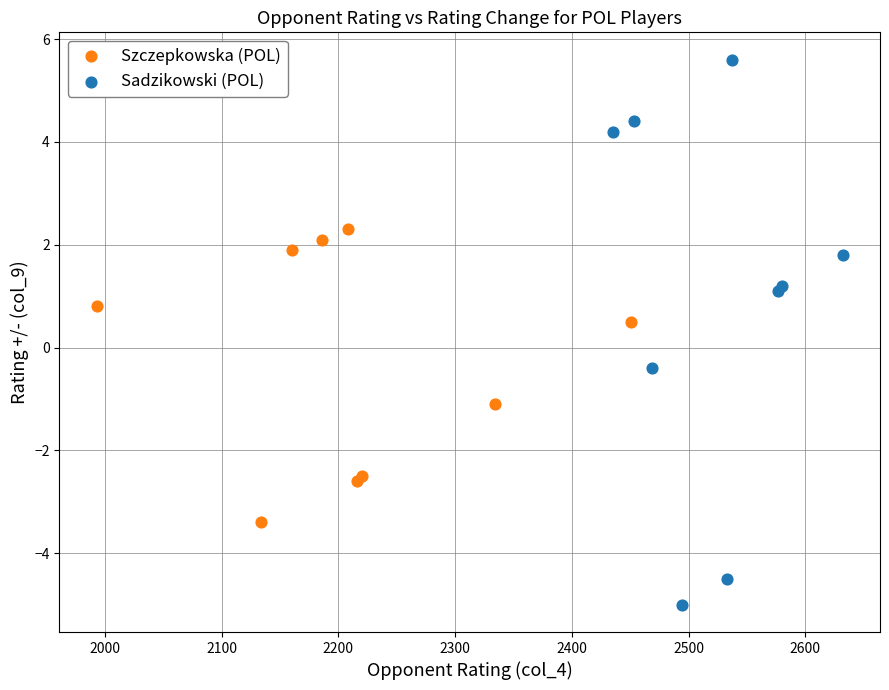

Which series reaches the maximum Y coordinate?

Sadzikowski (POL)